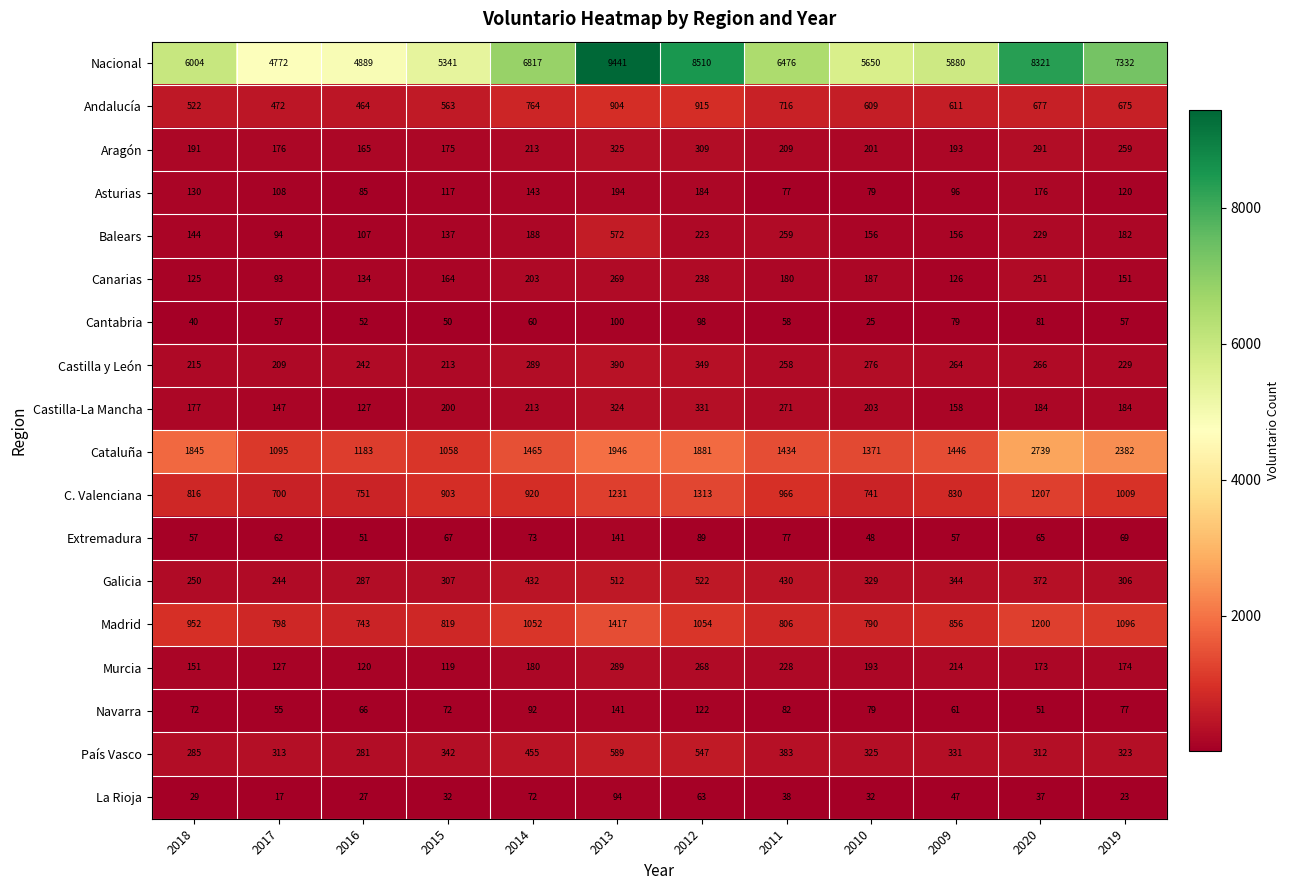

True or false: C. Valenciana has a value of 1009 at 2019.

True